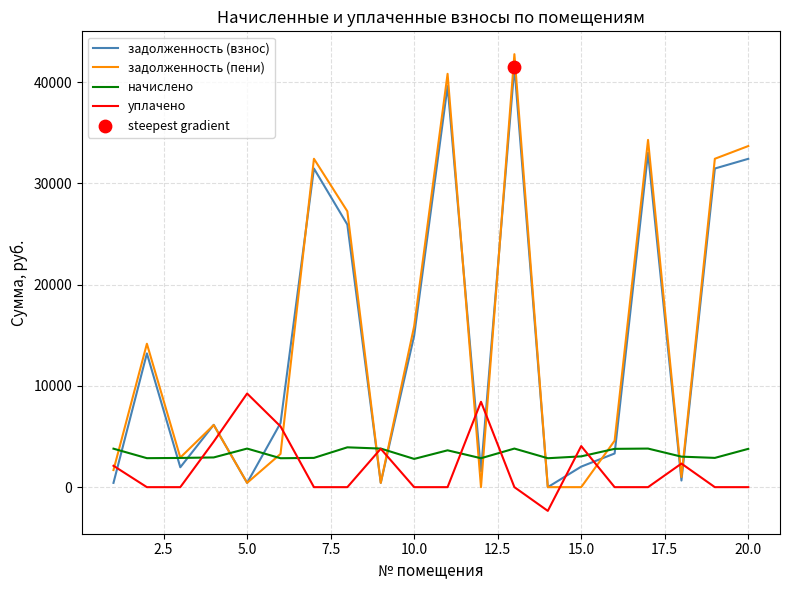

What is the highest value of the начислено series?

3933.9